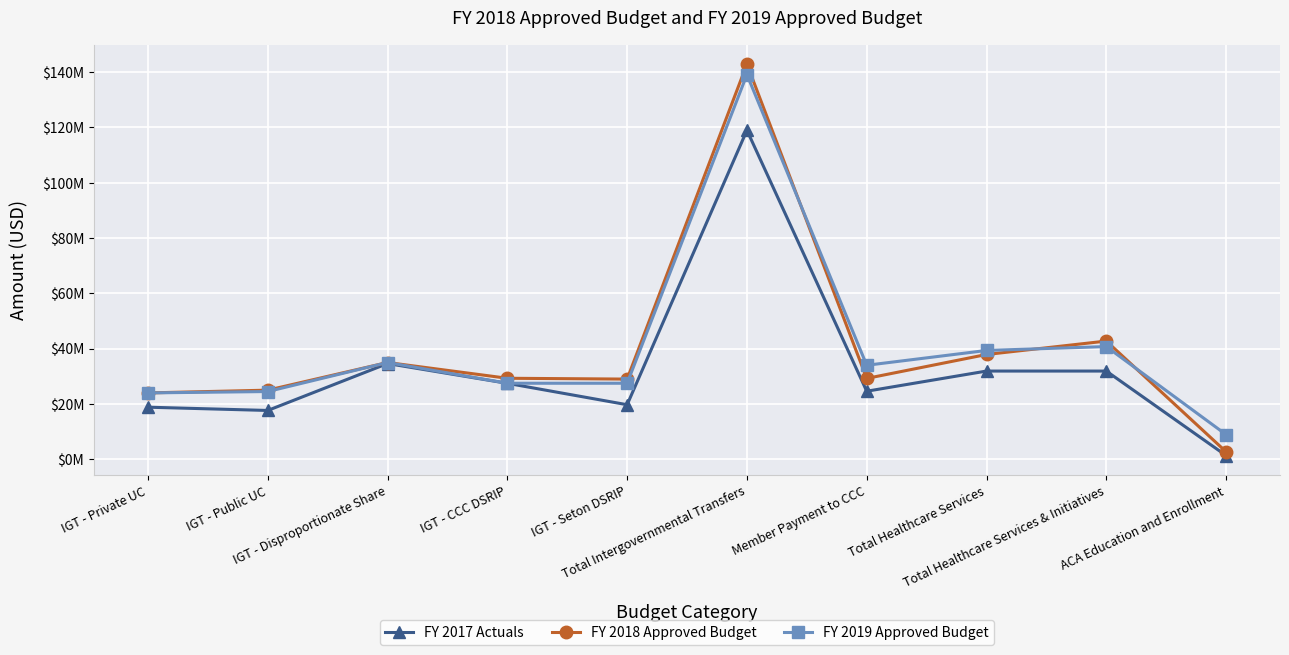

How many data points in FY 2019 Approved Budget are less than 34000000?

5